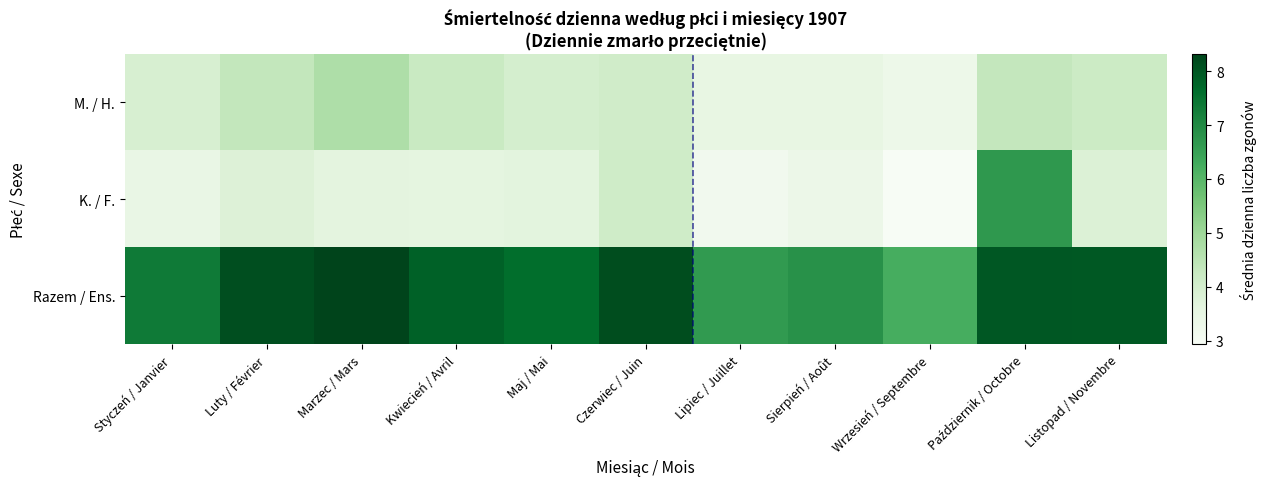

Reading left to right, extract all data points from this chart.

M. / H.: Styczeń / Janvier=3.9	Luty / Février=4.4	Marzec / Mars=4.7	Kwiecień / Avril=4.2	Maj / Mai=4.0	Czerwiec / Juin=4.1	Lipiec / Juillet=3.5	Sierpień / Août=3.5	Wrzesień / Septembre=3.3	Październik / Octobre=4.3	Listopad / Novembre=4.2
K. / F.: Styczeń / Janvier=3.5	Luty / Février=3.8	Marzec / Mars=3.6	Kwiecień / Avril=3.6	Maj / Mai=3.6	Czerwiec / Juin=4.1	Lipiec / Juillet=3.2	Sierpień / Août=3.4	Wrzesień / Septembre=2.9	Październik / Octobre=6.7	Listopad / Novembre=3.8
Razem / Ens.: Styczeń / Janvier=7.3	Luty / Février=8.1	Marzec / Mars=8.3	Kwiecień / Avril=7.8	Maj / Mai=7.6	Czerwiec / Juin=8.2	Lipiec / Juillet=6.6	Sierpień / Août=6.8	Wrzesień / Septembre=6.2	Październik / Octobre=8.0	Listopad / Novembre=8.0